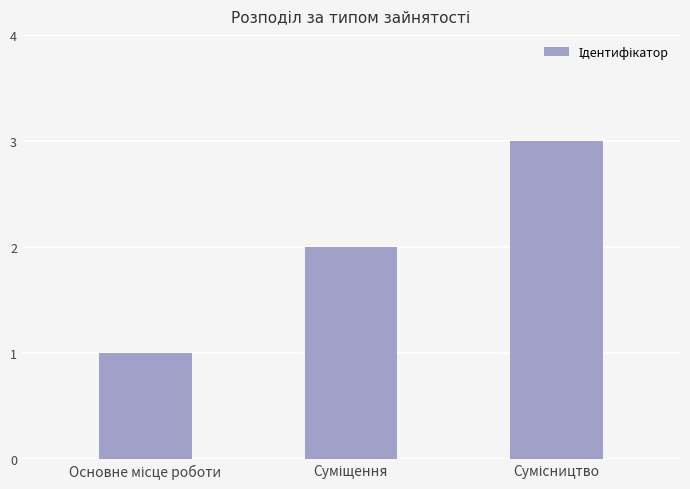

What is the maximum value shown in the chart?

3